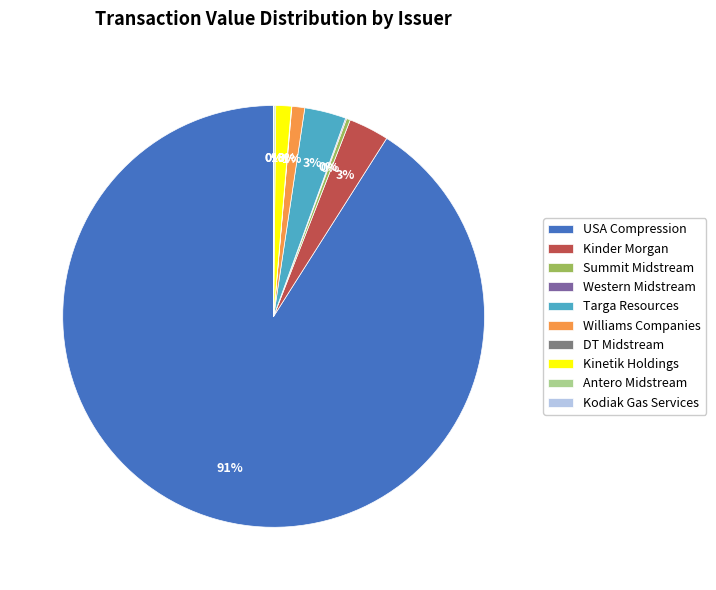

Which category has the biggest portion of the pie?

USA Compression